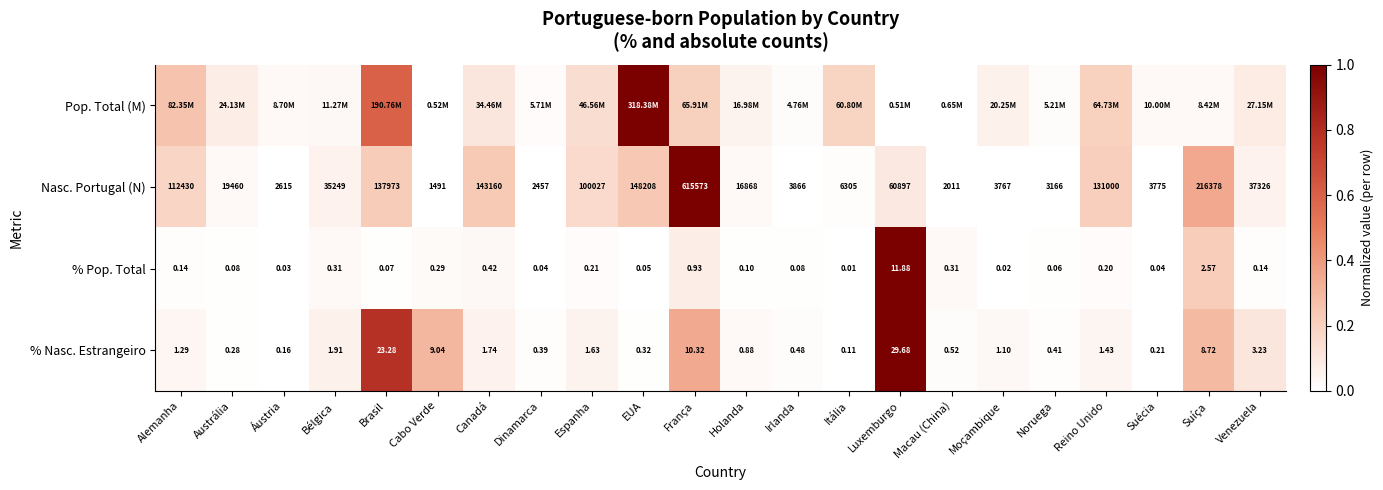

Which category has the lowest value in the % Nasc. Estrangeiro series?

Itália